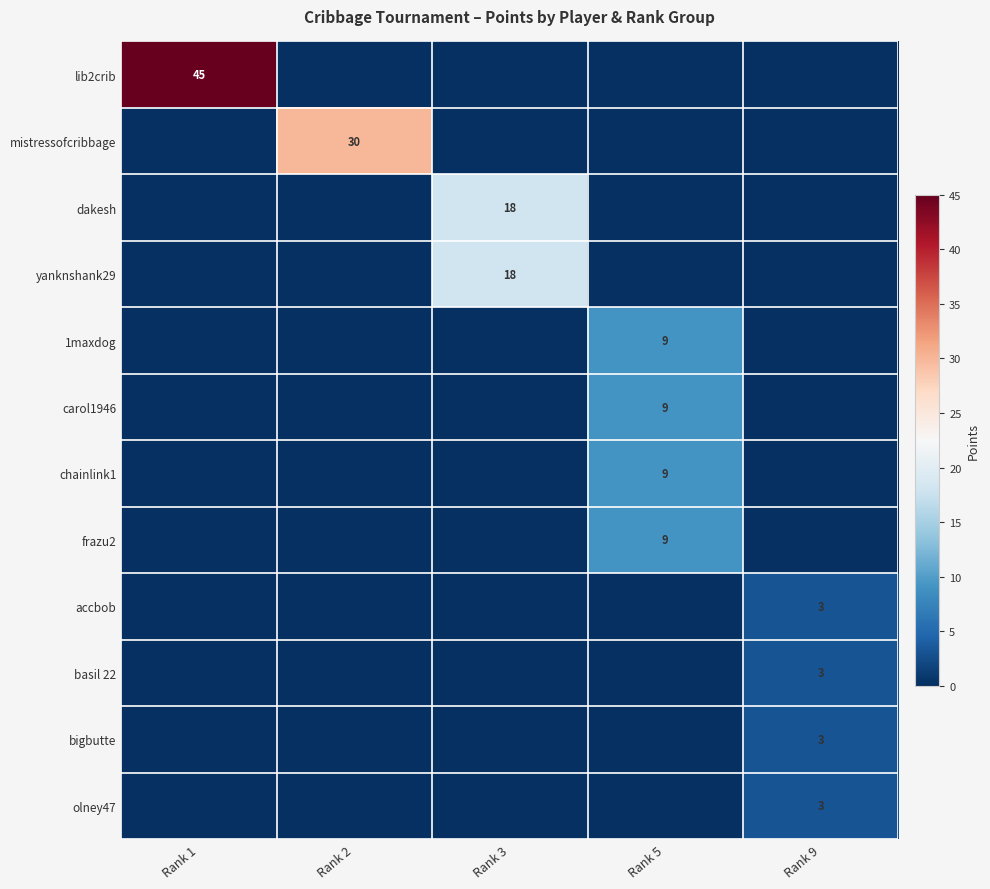

The dakesh series shows 18 at Rank 3. True or false?

True